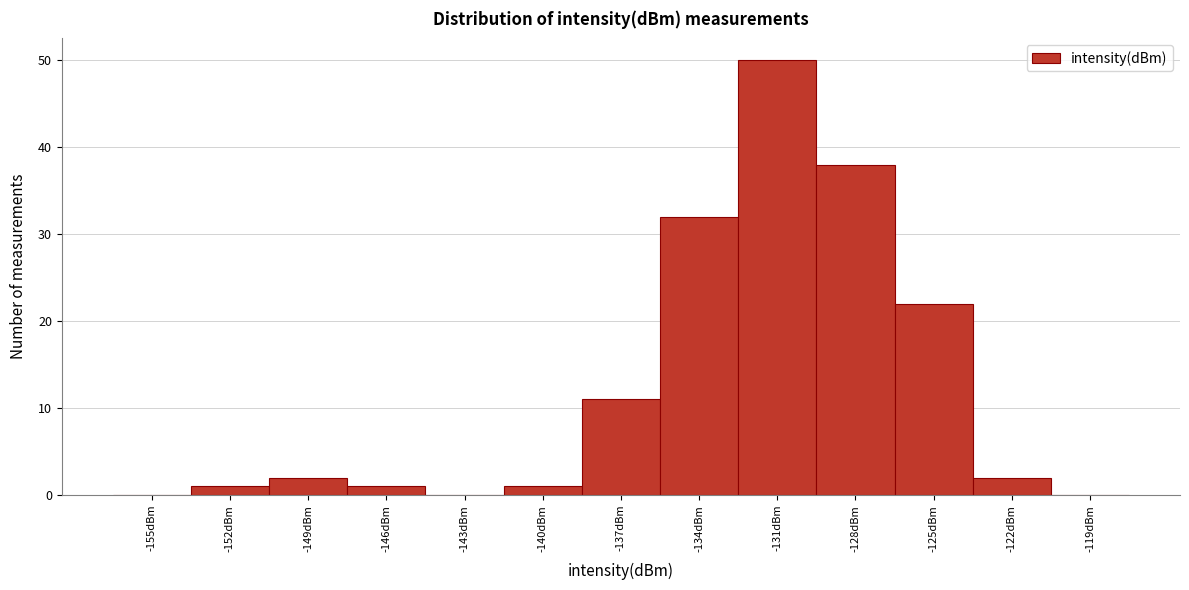

Reading right to left, transcribe all the data shown in this chart.

-119dBm=0	-122dBm=2	-125dBm=22	-128dBm=38	-131dBm=50	-134dBm=32	-137dBm=11	-140dBm=1	-143dBm=0	-146dBm=1	-149dBm=2	-152dBm=1	-155dBm=0